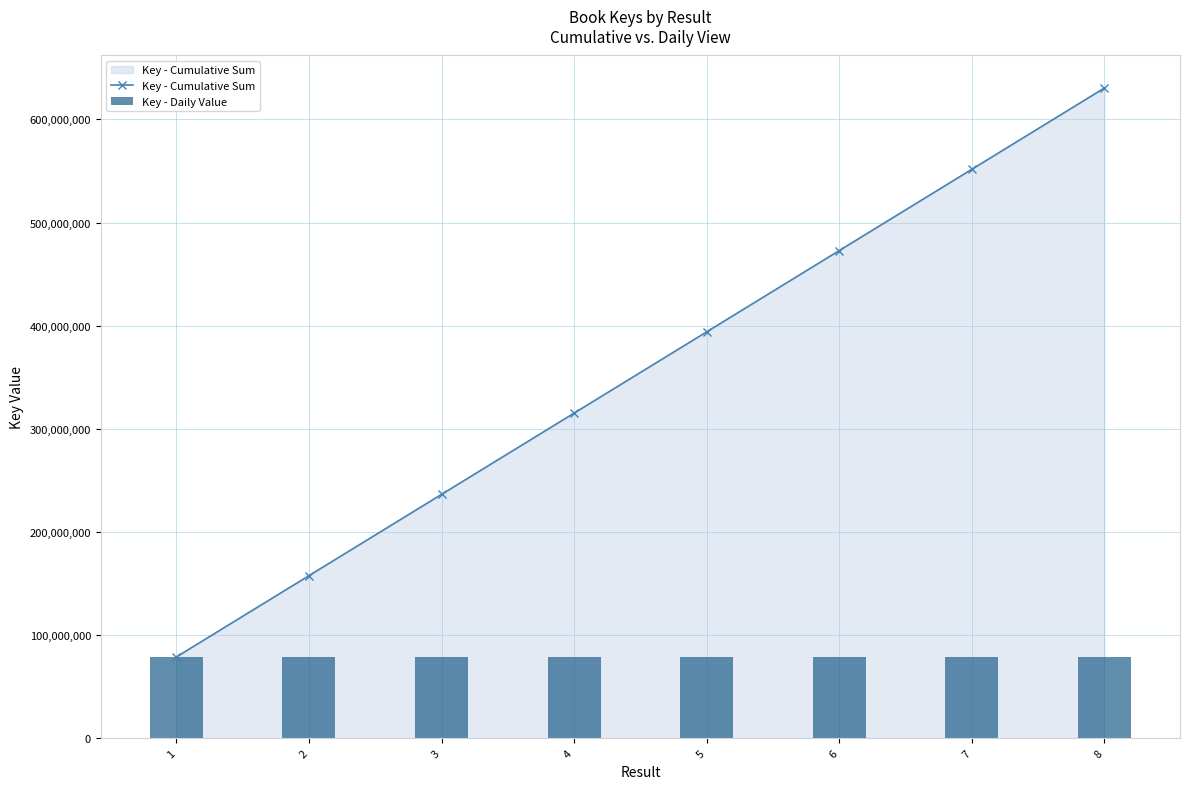

At 4, list the series in order from largest to smallest.

Key - Cumulative Sum, Key - Daily Value